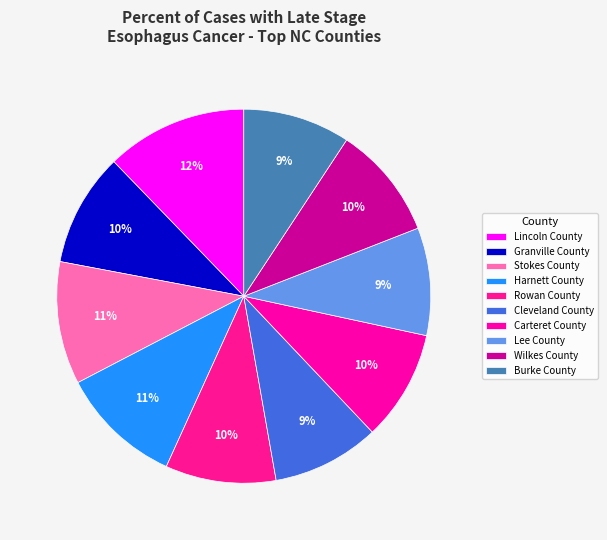

What is the smallest slice in the pie chart?

Burke County